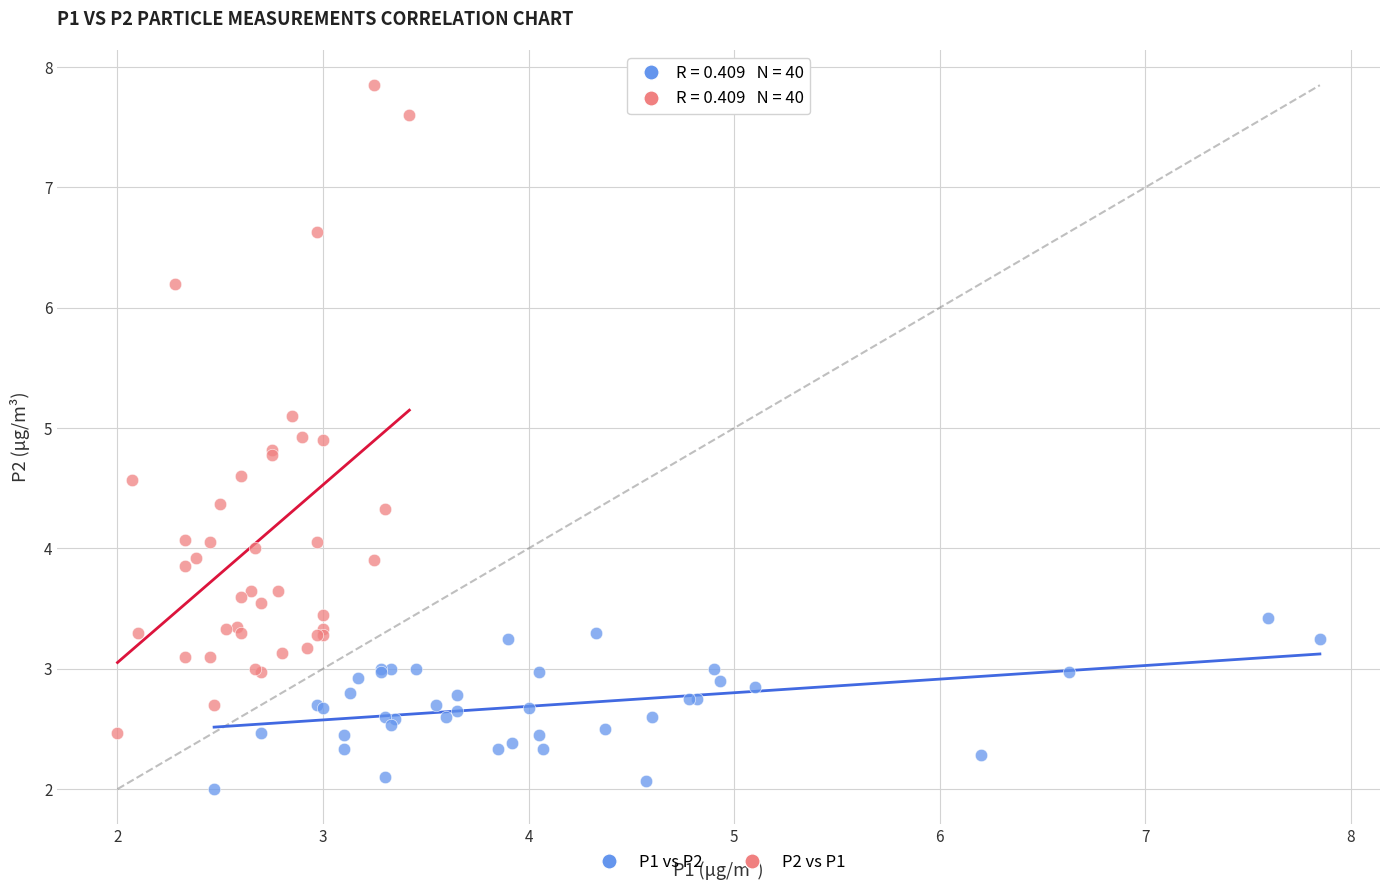

What are all the series names shown in the legend?

P1 vs P2, P2 vs P1